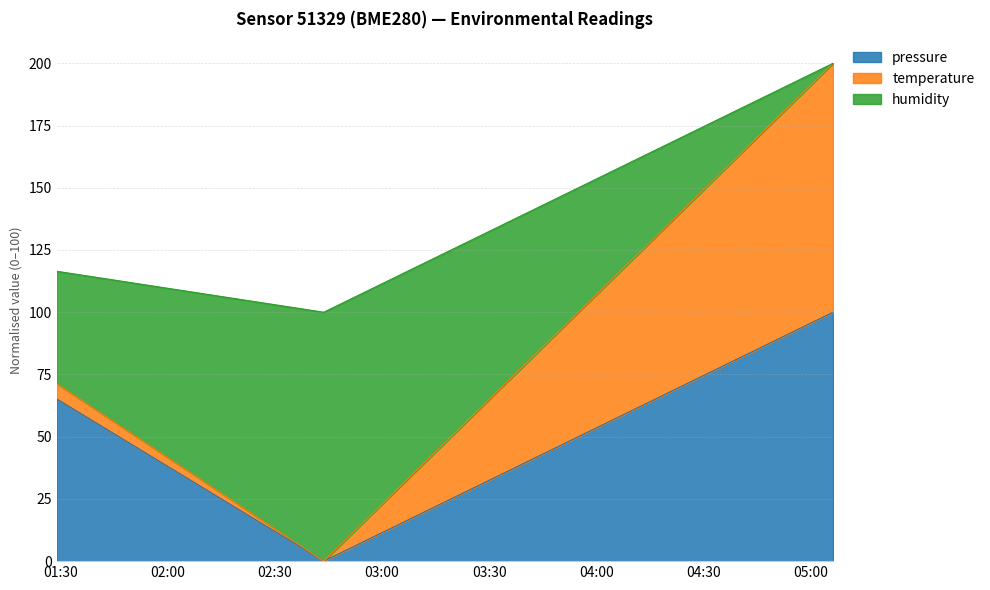

True or false: pressure has a value of 65.2 at 2022-07-22T01:28:55.

True